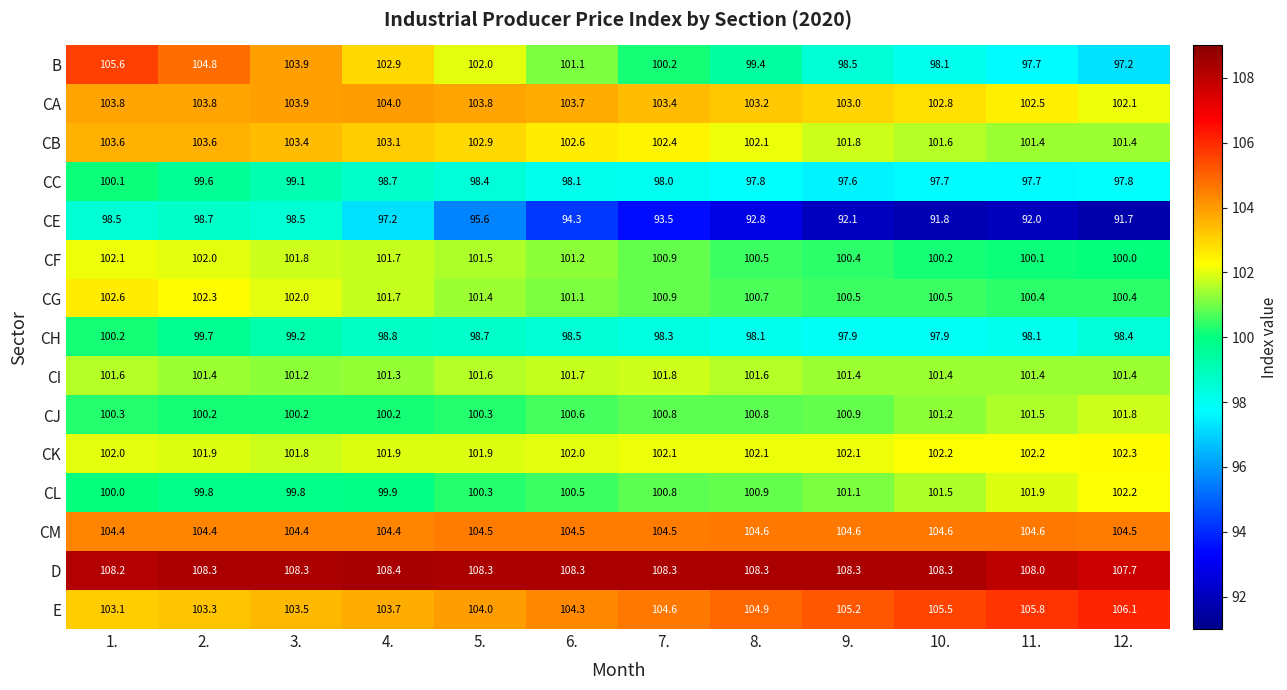

Which category has the highest value across all series?

4.